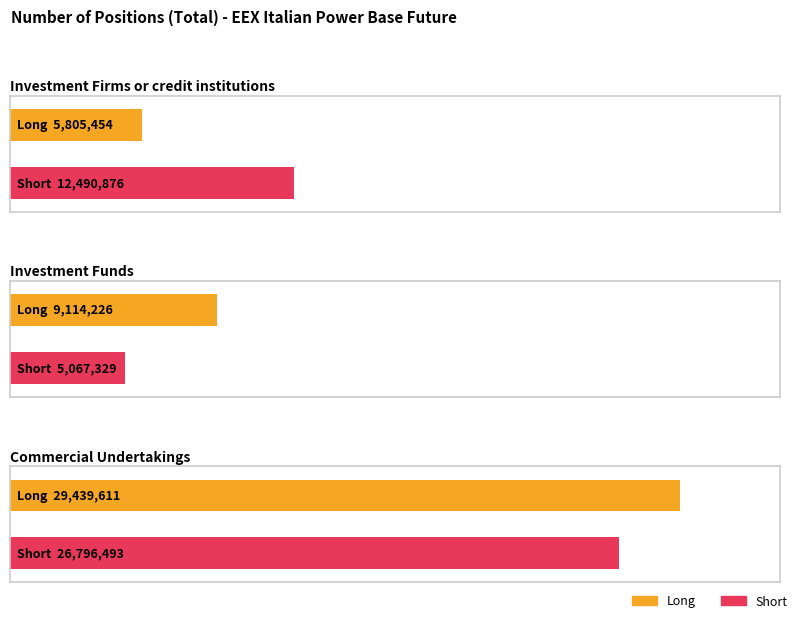

How many bars are there in each group?

2